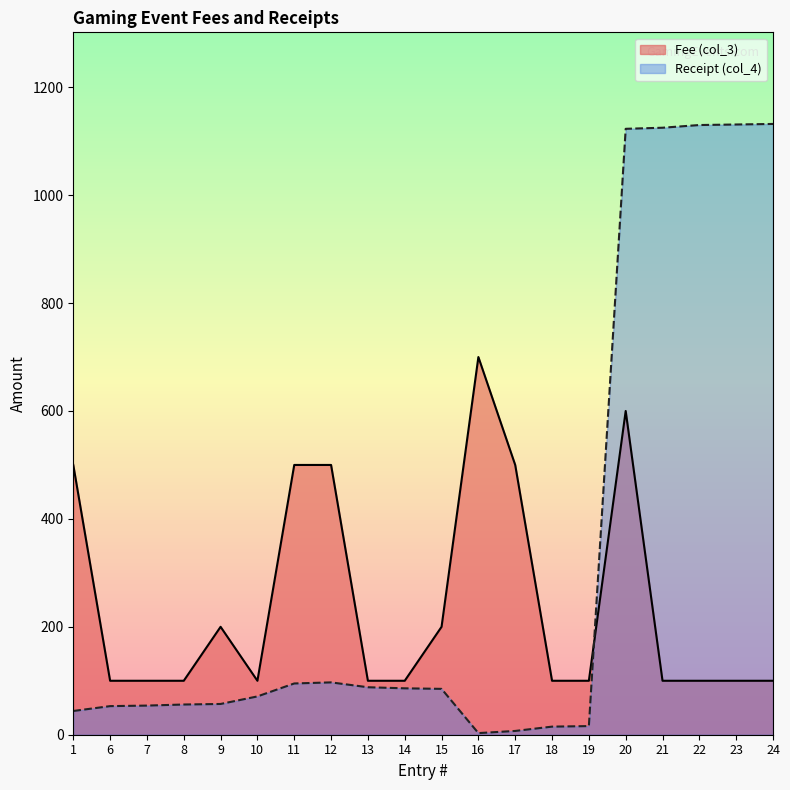

Which category has the highest value across all series?

24